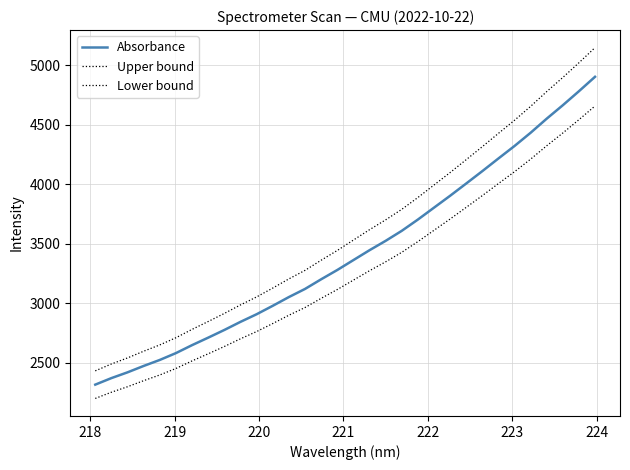

Does the chart display data point markers on the line(s)?

No